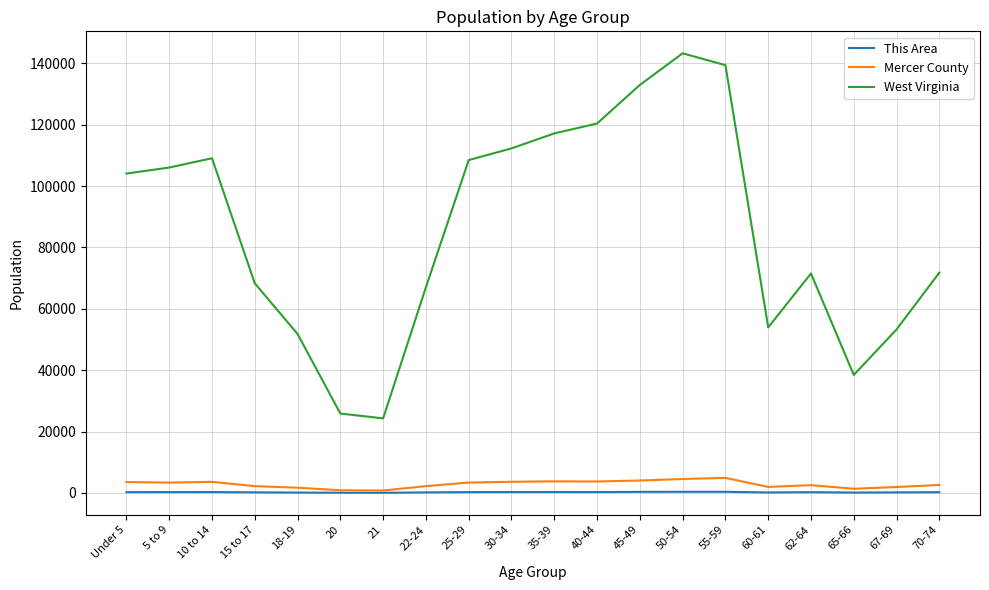

What is the smallest value displayed?

66